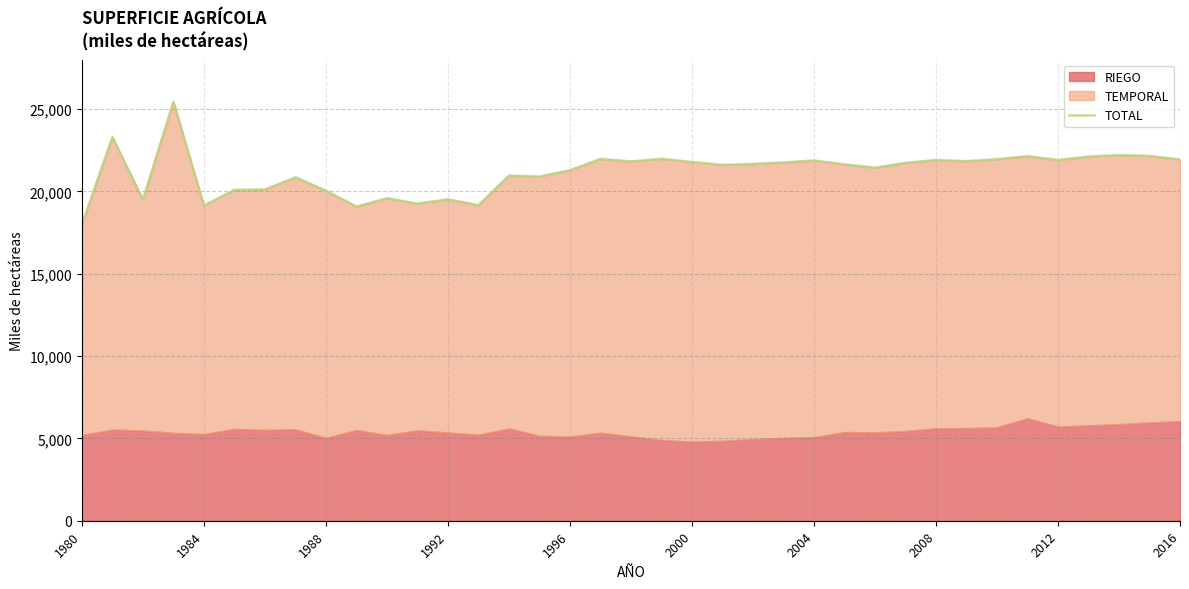

True or false: the data shows 35820.7 at 2004.

False